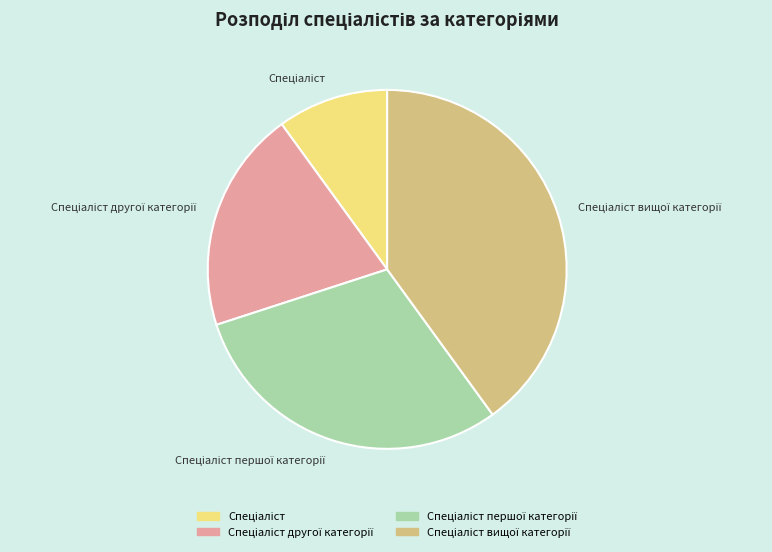

How many slices are in this pie chart?

4